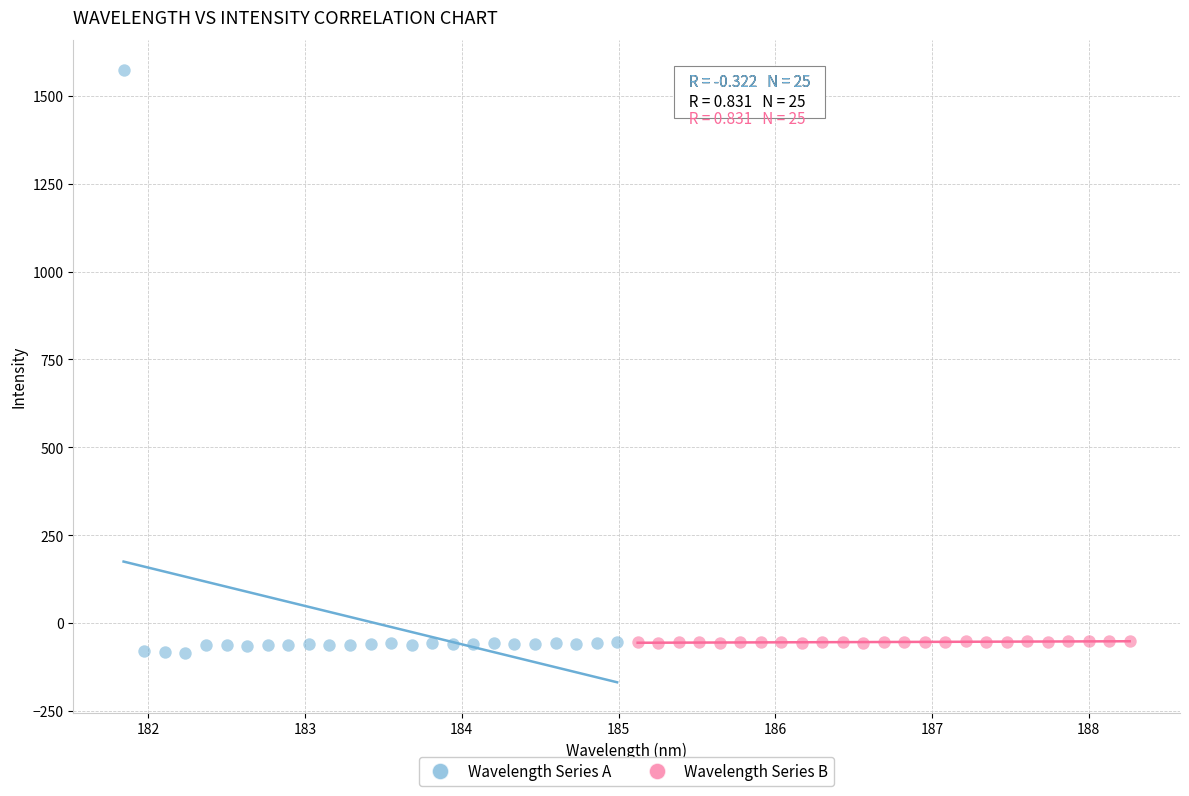

Which series has the widest spread of Y values?

Wavelength Series A